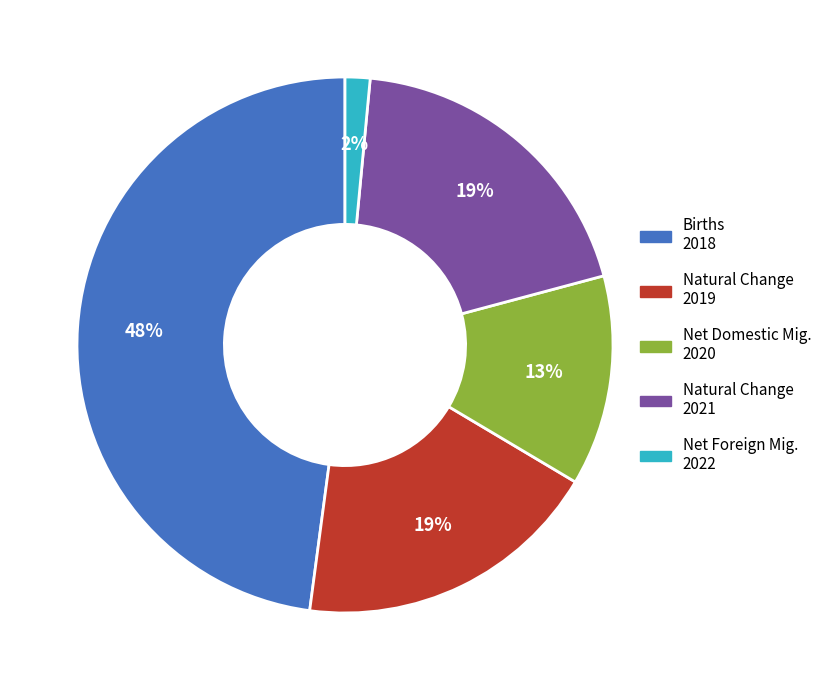

To the nearest percent, what is the difference between the largest and smallest slice percentages?

46%